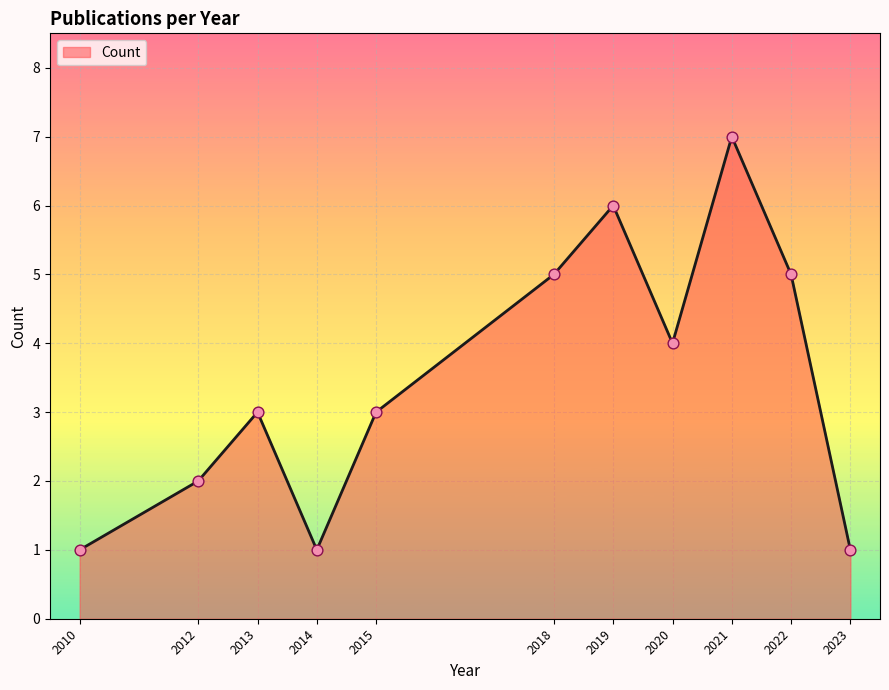

Which has a higher value, 2023 or 2013?

2013